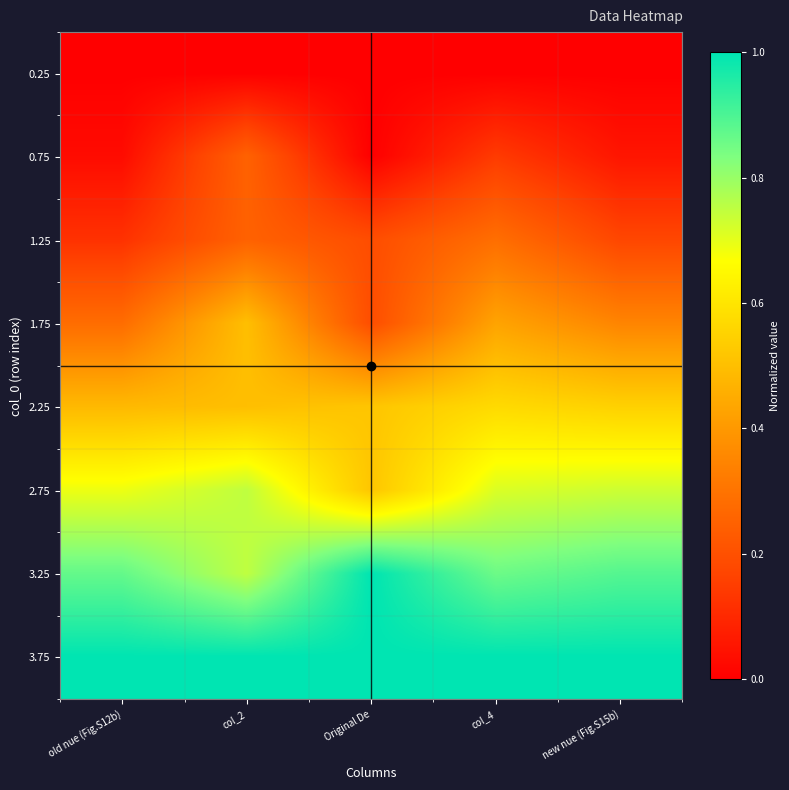

Which series has the largest range (max minus min)?

1.75